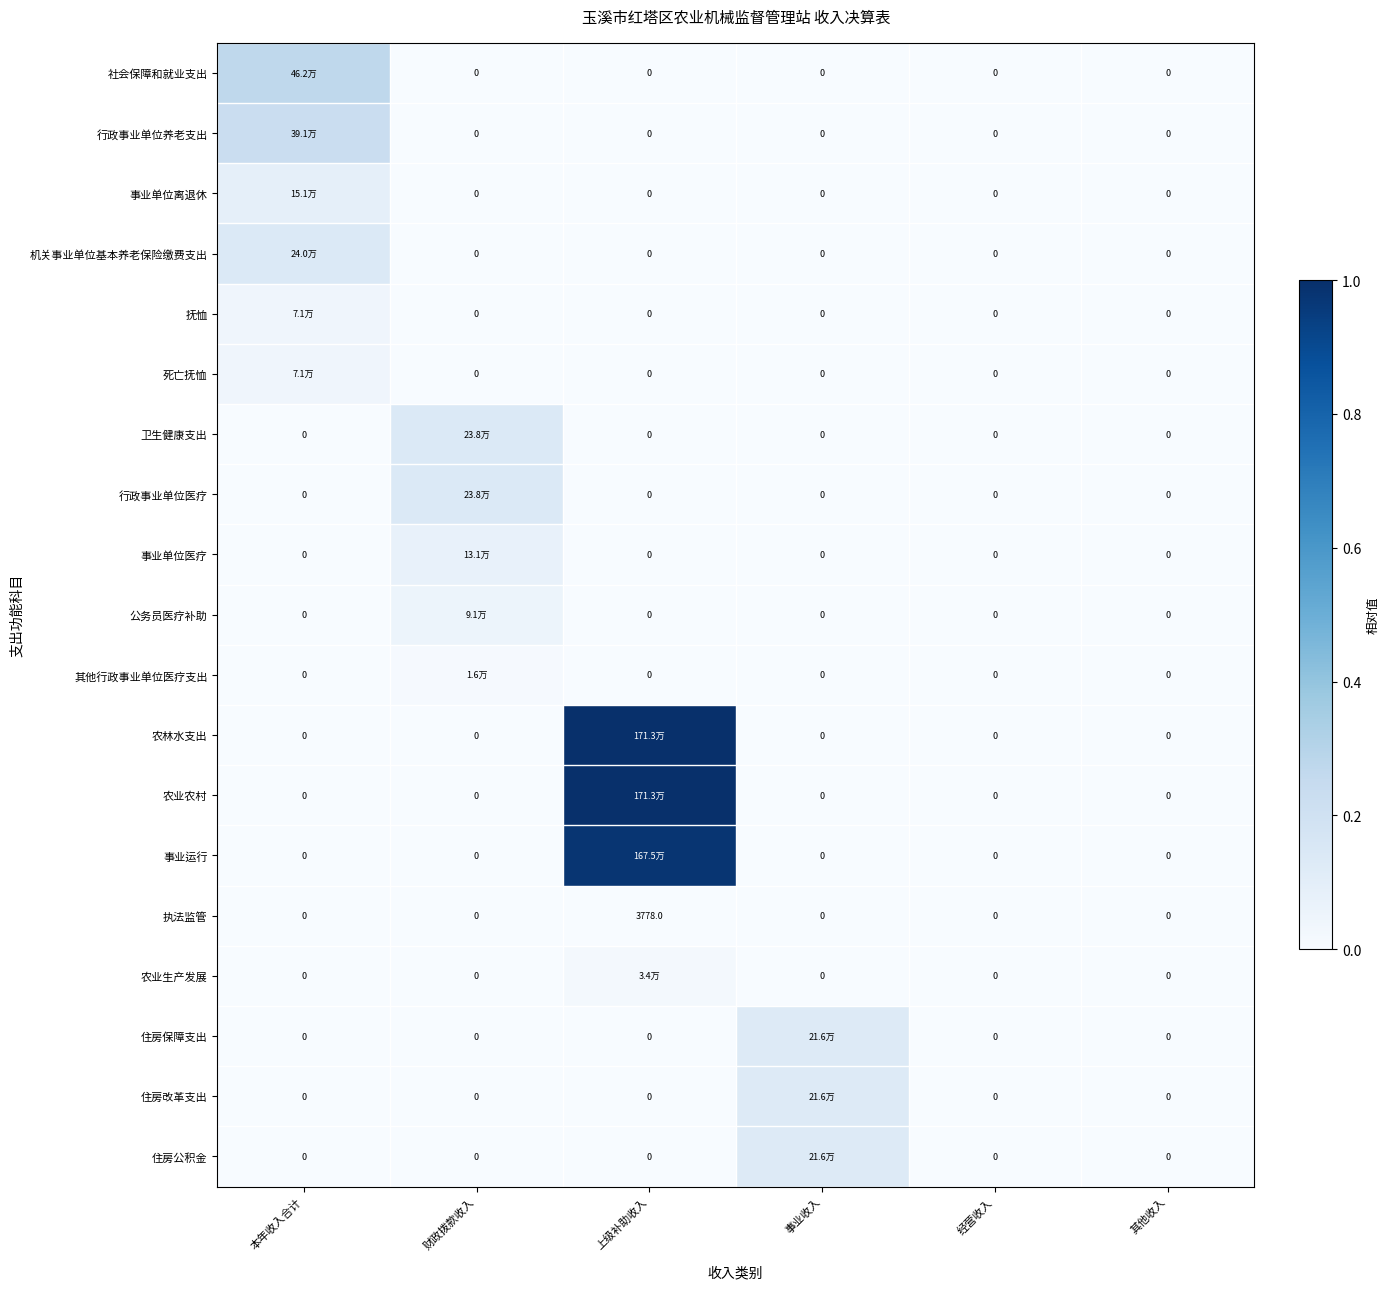

The 住房保障支出 series shows 0.2 at 事业收入. True or false?

False